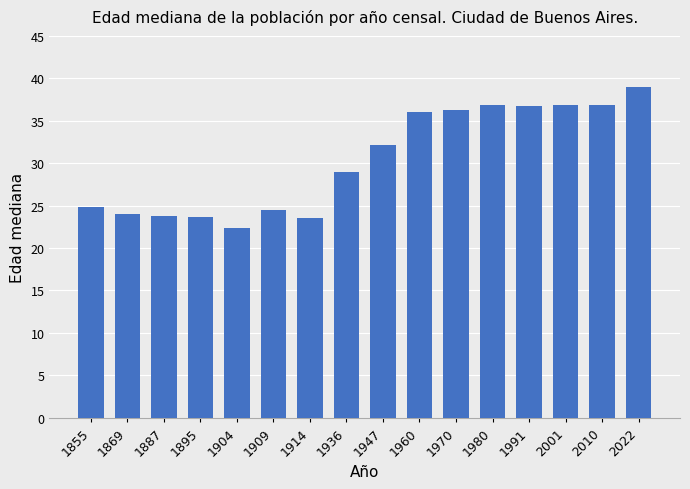

What is the value of the 6th bar from the left?

24.5